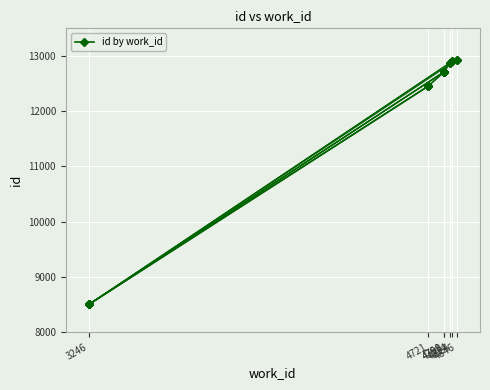

What is the average value?

12297